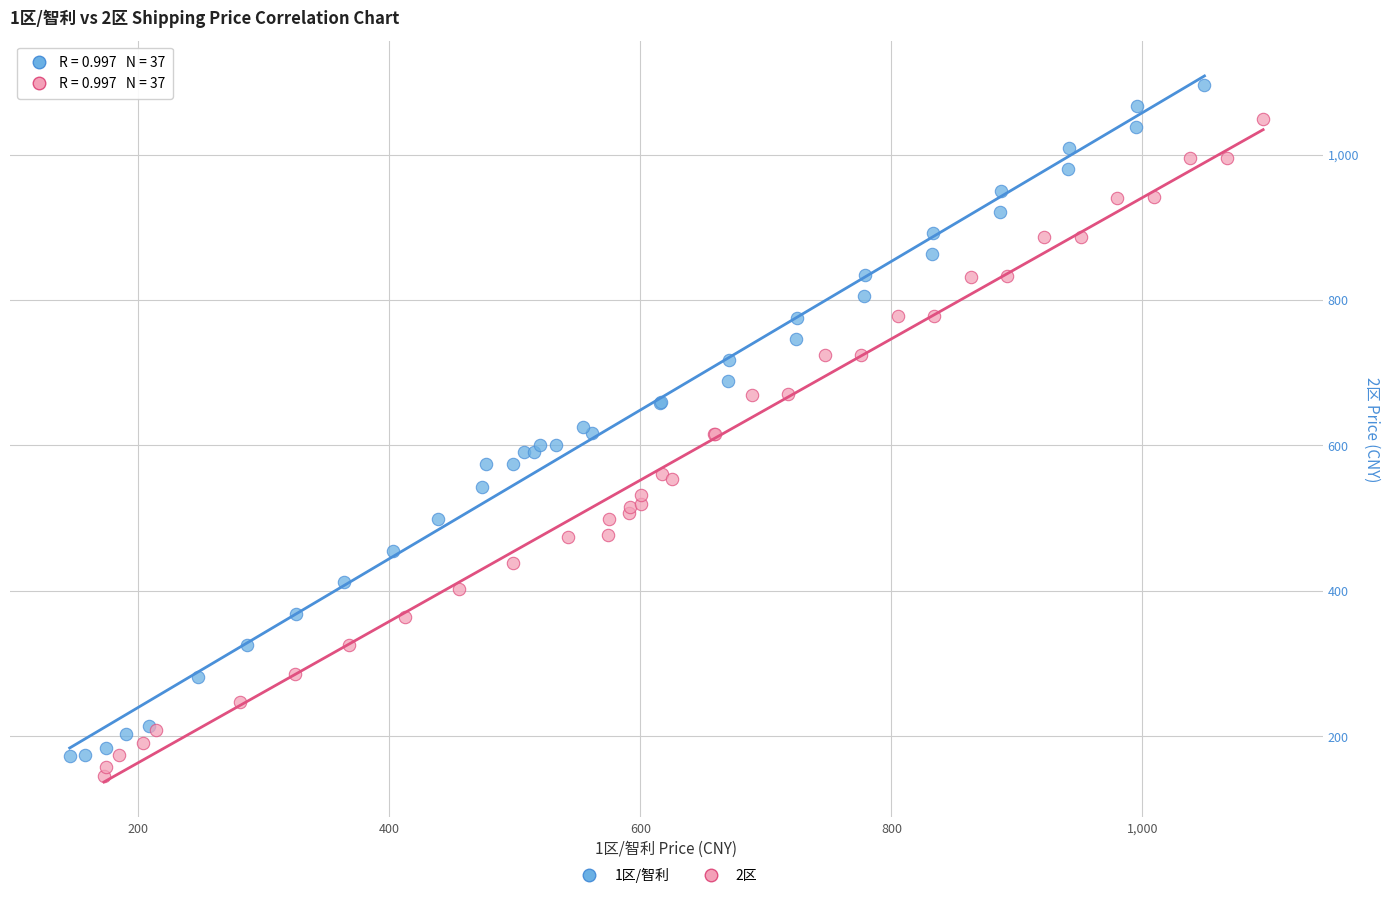

What are all the series names shown in the legend?

1区/智利, 2区